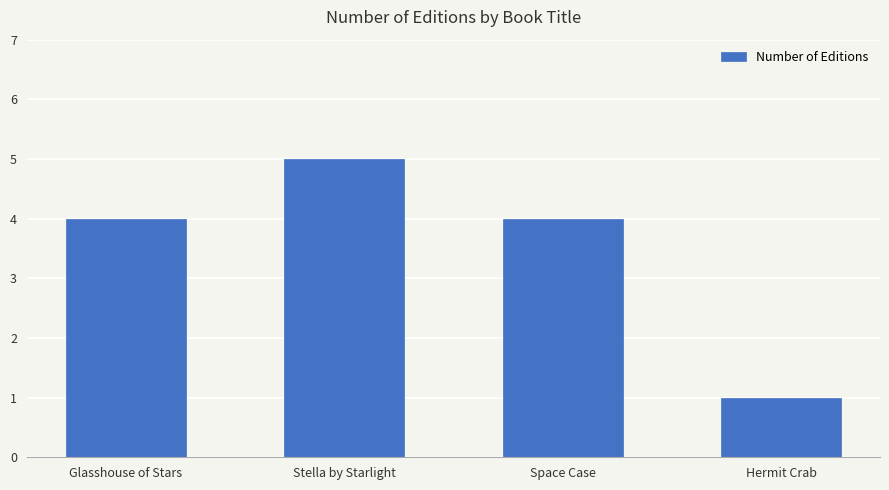

How many series are shown in this chart?

1